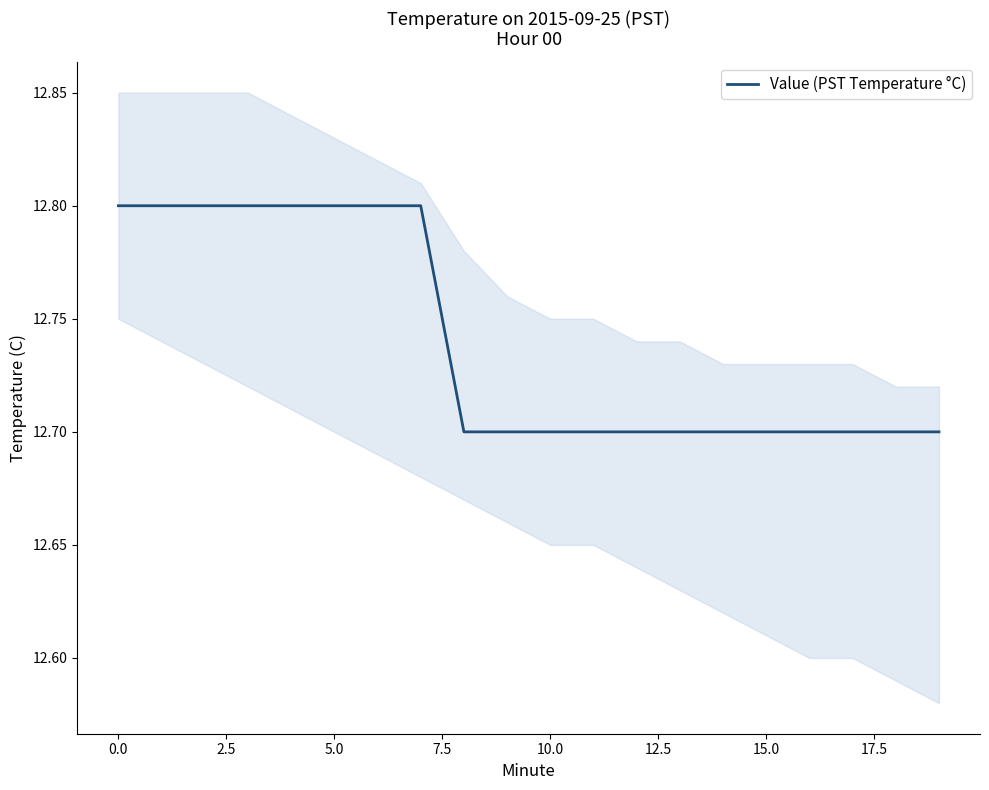

The value of Value (PST Temperature °C) at 10.0 is 5.7. True or false?

False